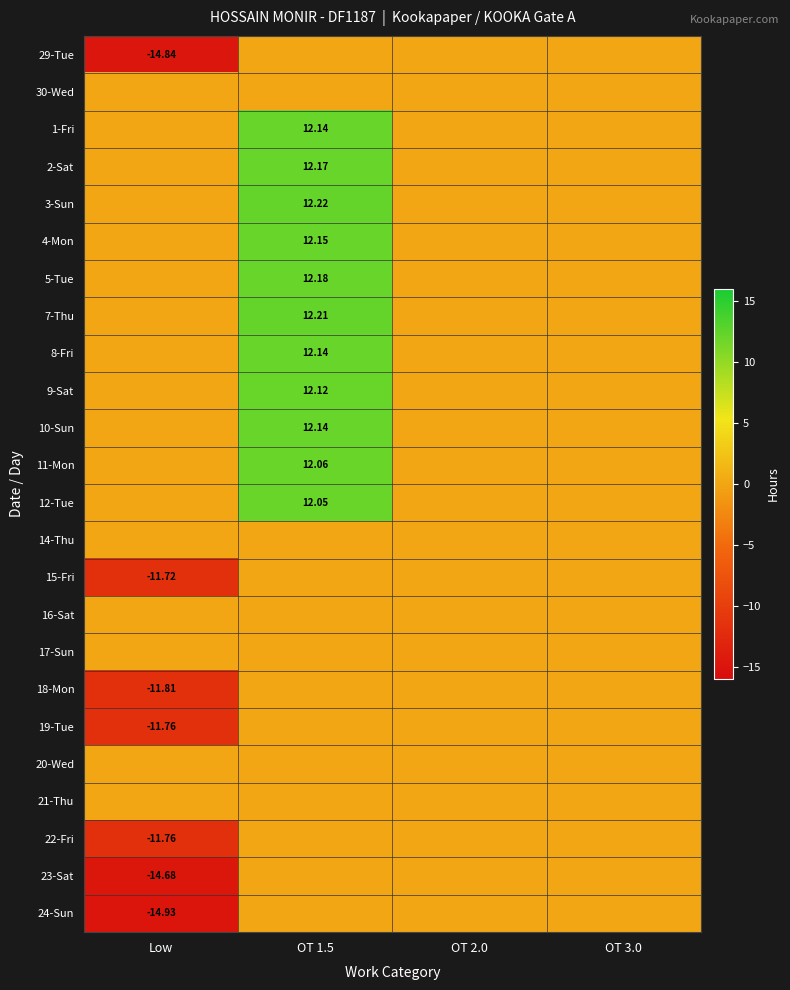

At how many categories does at least one series exceed -8?

4